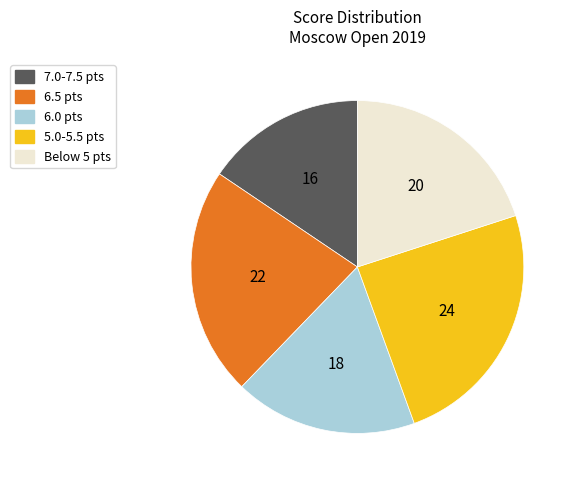

Which slice is the largest?

5.0-5.5 pts